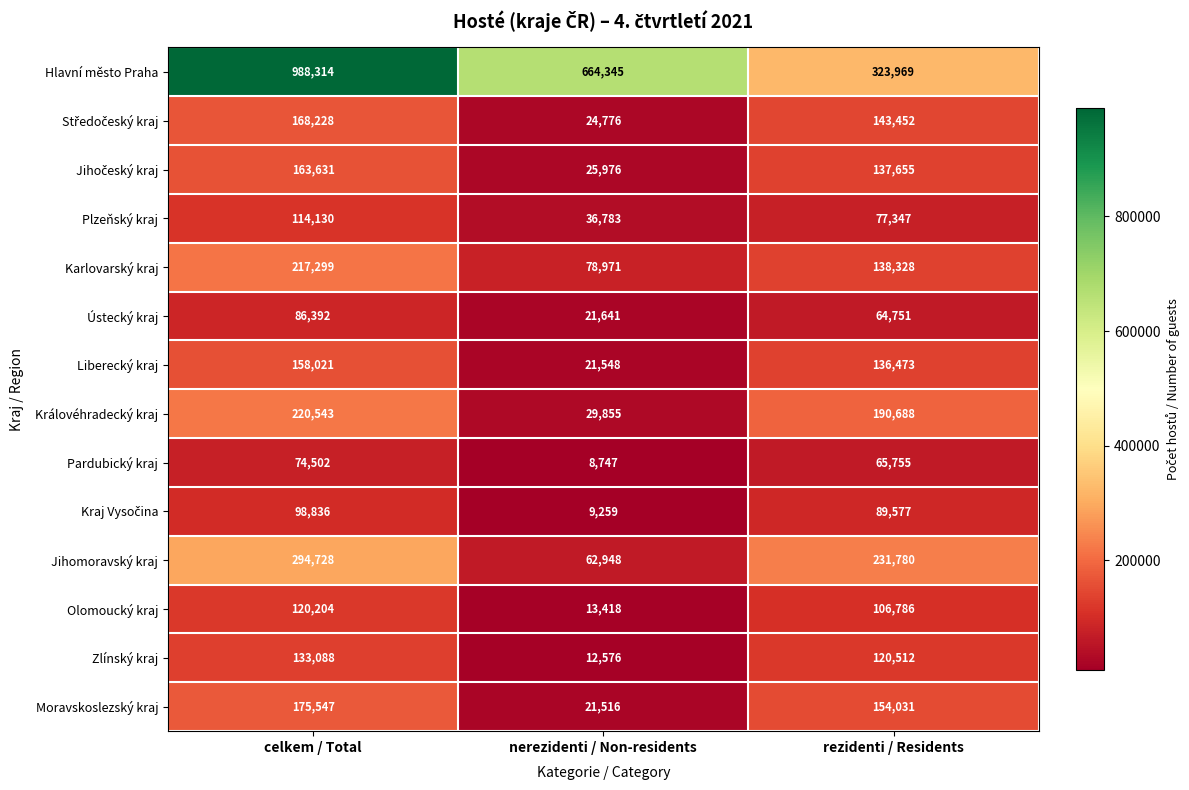

What is the difference between the highest and lowest values at celkem / Total?

913812